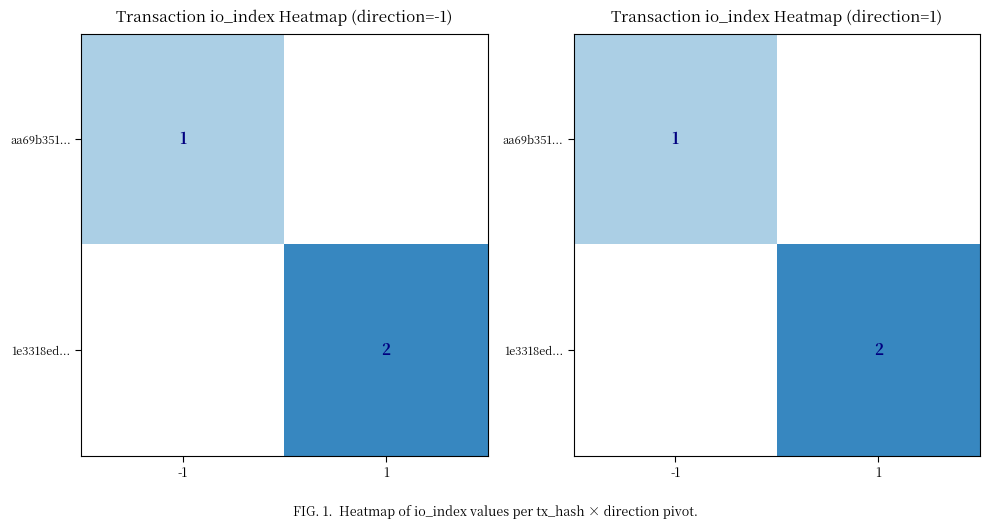

List the labels in order of 1e3318ed... value, largest first.

-1, 1